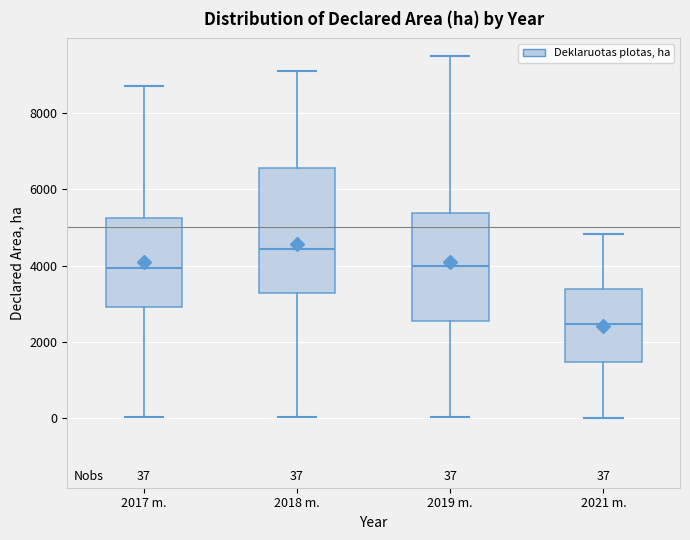

Comparing the boxes themselves (not the whiskers), which one is the tallest?

2018 m.